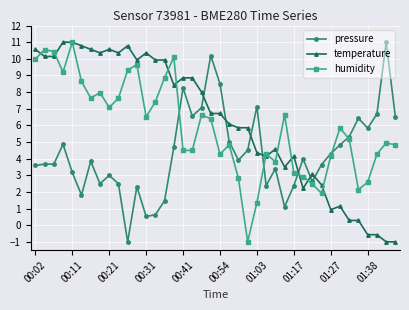

What is the value of the humidity point at the 6th from the left?

8.6